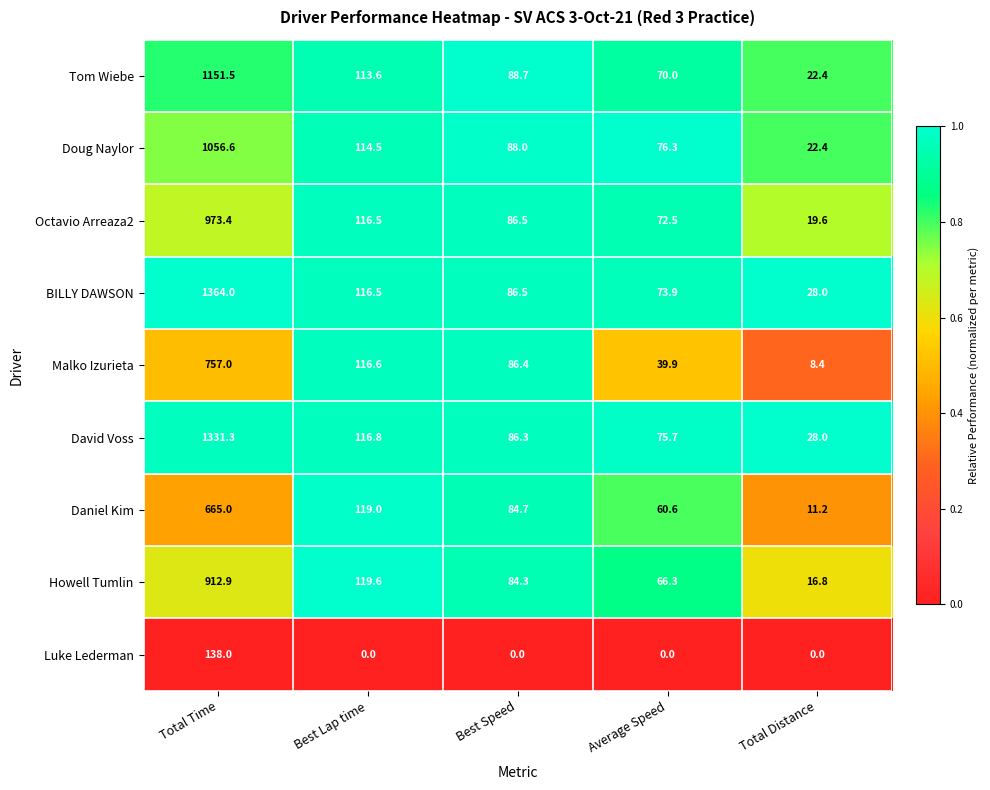

Rank the series at Average Speed from highest to lowest value.

Doug Naylor, David Voss, BILLY DAWSON, Octavio Arreaza2, Tom Wiebe, Howell Tumlin, Daniel Kim, Malko Izurieta, Luke Lederman